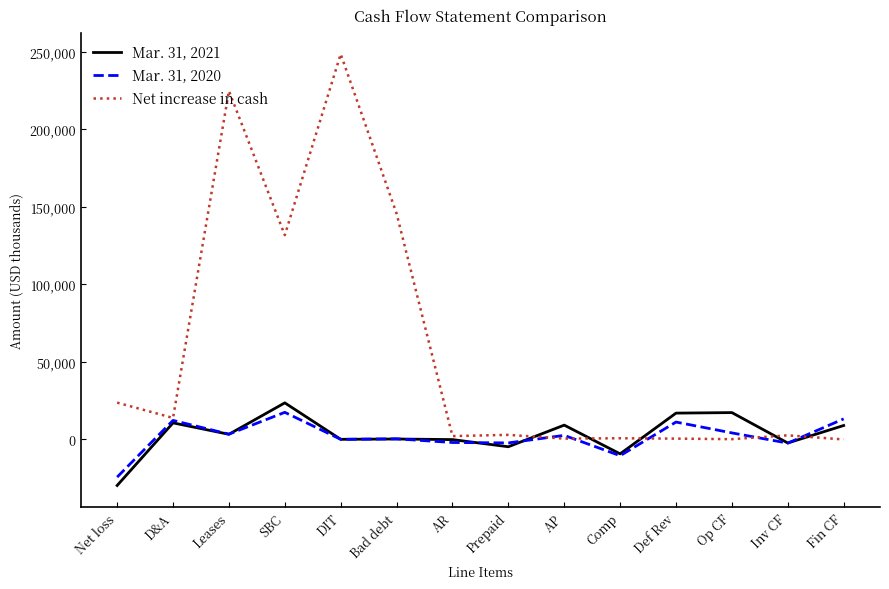

List the series in order of their peak value, lowest first.

Mar. 31, 2020, Mar. 31, 2021, Net increase in cash